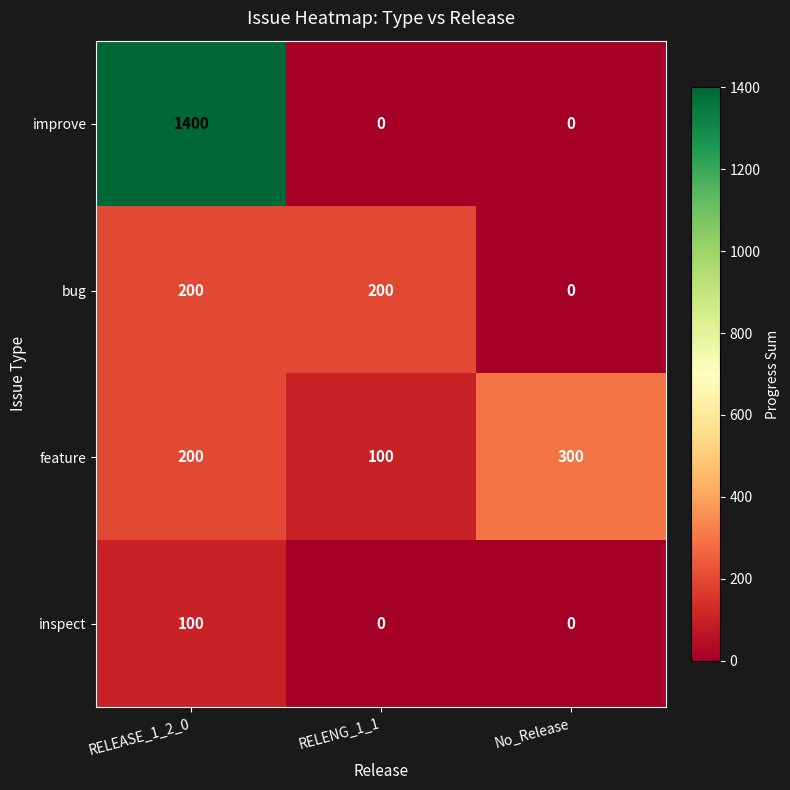

List the series in order of their peak value, lowest first.

inspect, bug, feature, improve